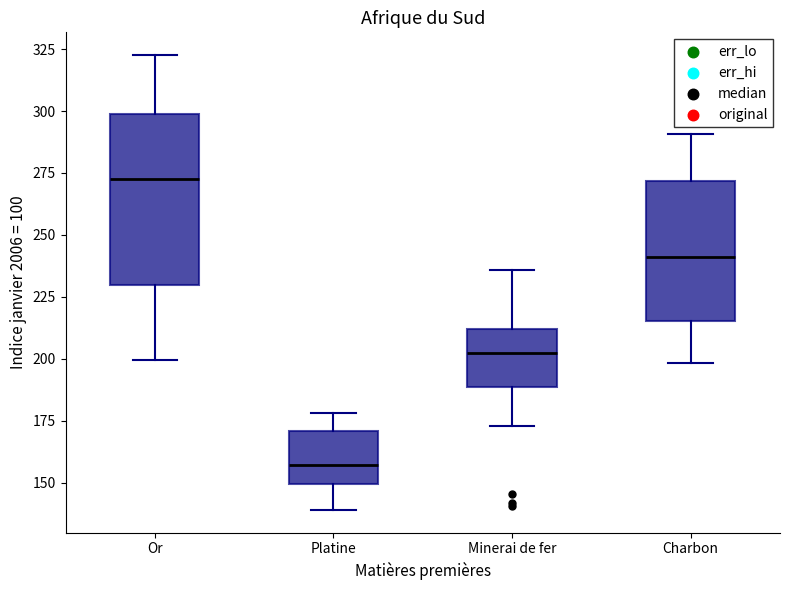

Comparing the boxes themselves (not the whiskers), which one is the tallest?

Or